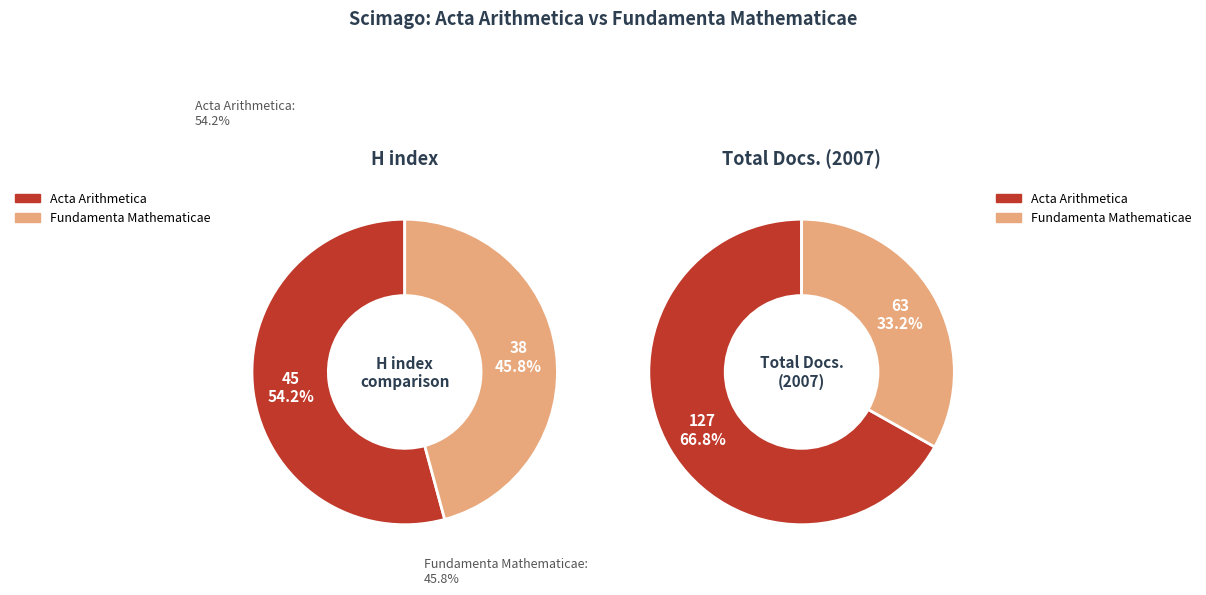

What is the largest slice in the pie chart?

Acta Arithmetica